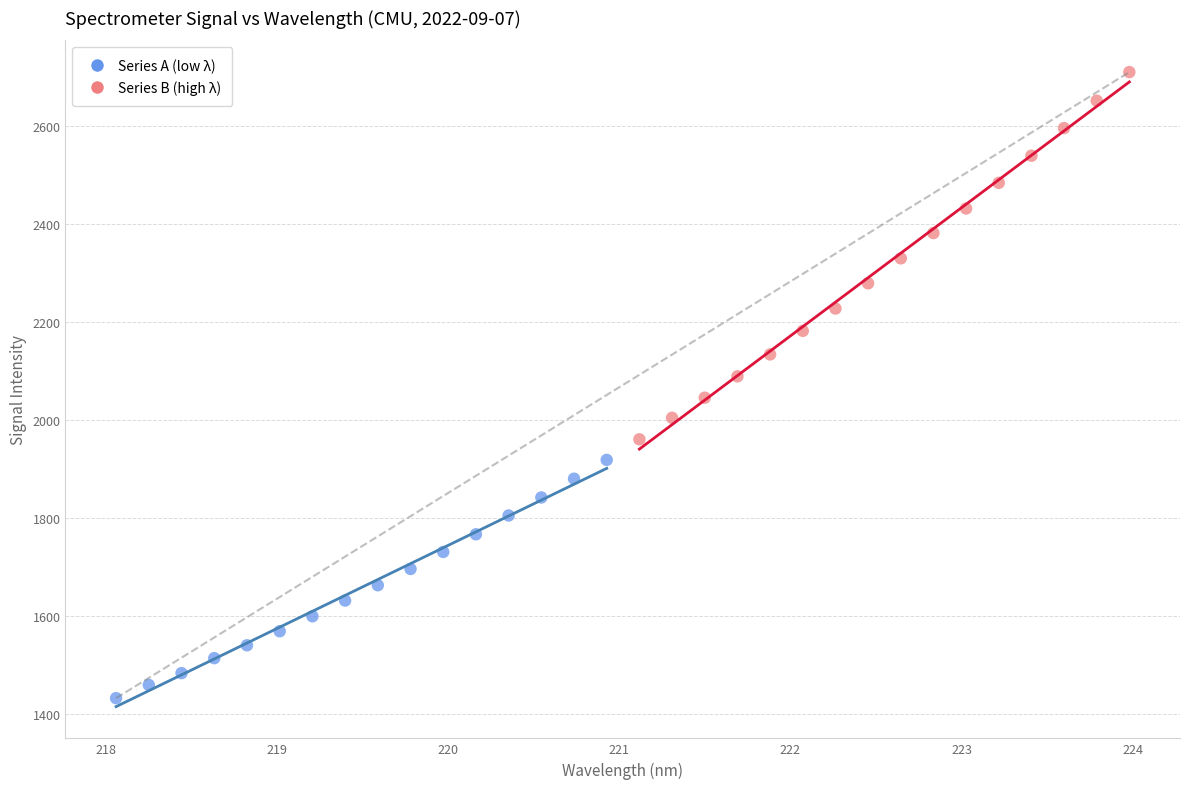

What are all the series names shown in the legend?

Series A (low λ), Series B (high λ)